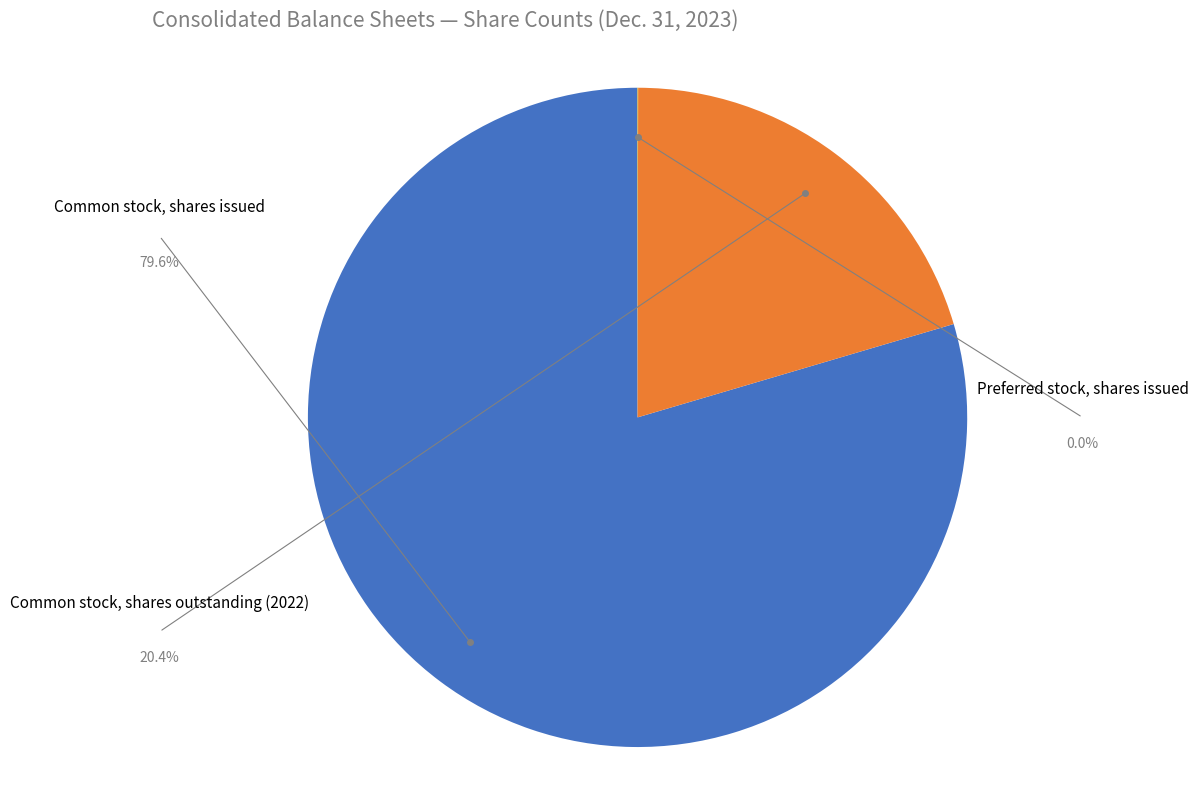

Is there any slice that represents more than half of the pie?

Yes